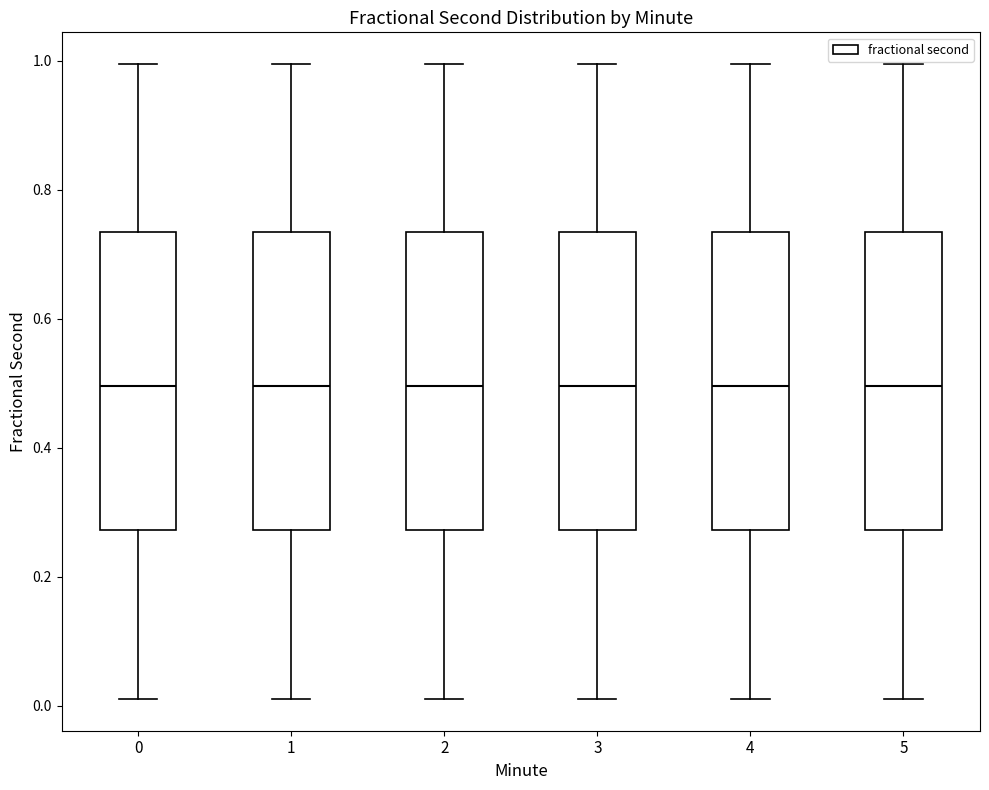

Reading left to right, transcribe this box plot: for each box, give where its median line is, the range the box spans, and where its two whiskers end, as read against the y-axis. The values are not printed on the chart, so give them approximately, as read against the axis.

0: median 0.50, box 0.28 to 0.74, whiskers 0.02 to 1.00
1: median 0.50, box 0.28 to 0.74, whiskers 0.02 to 1.00
2: median 0.50, box 0.28 to 0.74, whiskers 0.02 to 1.00
3: median 0.50, box 0.28 to 0.74, whiskers 0.02 to 1.00
4: median 0.50, box 0.28 to 0.74, whiskers 0.02 to 1.00
5: median 0.50, box 0.28 to 0.74, whiskers 0.02 to 1.00